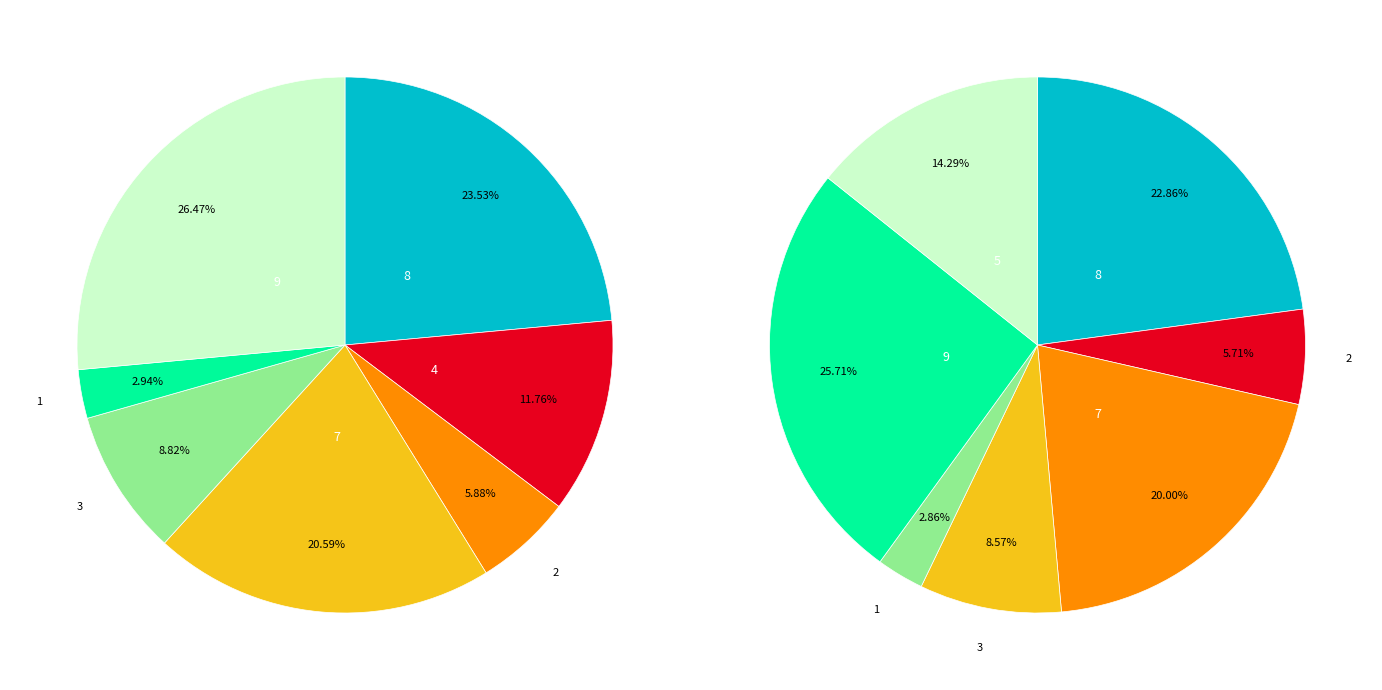

Which slice is the smallest?

1